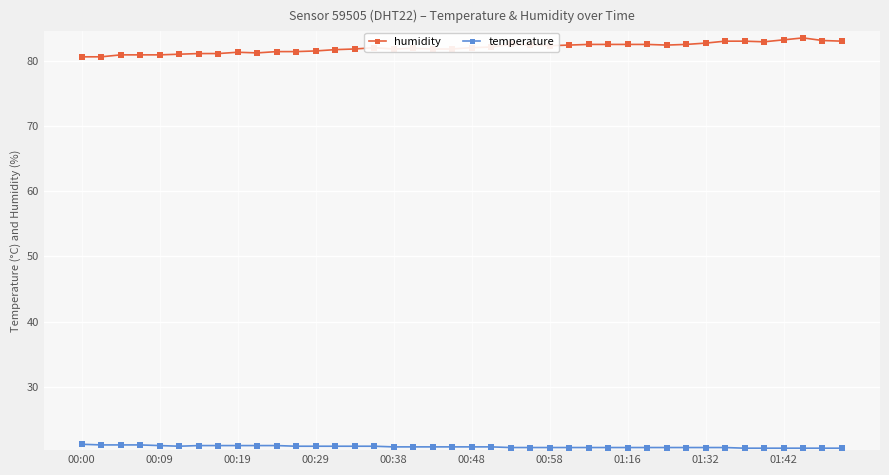

List the series in order of their overall mean, highest first.

humidity, temperature